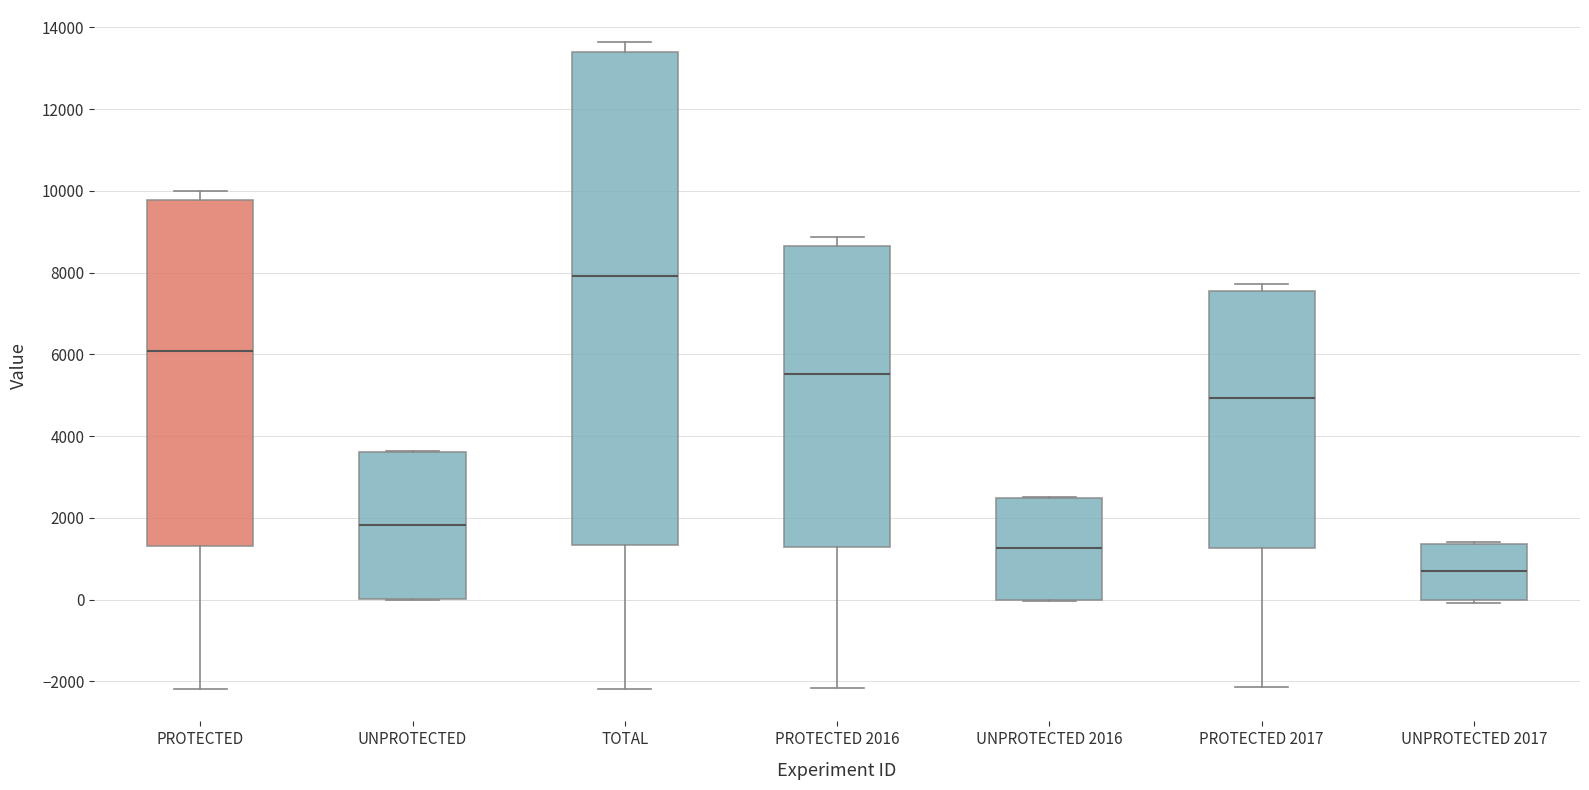

Which box has the lowest median line?

UNPROTECTED 2017